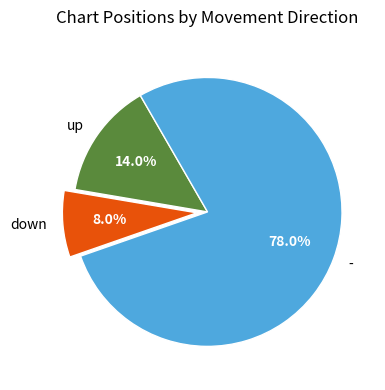

Combined, what portion of the pie is - and up?

92.0%